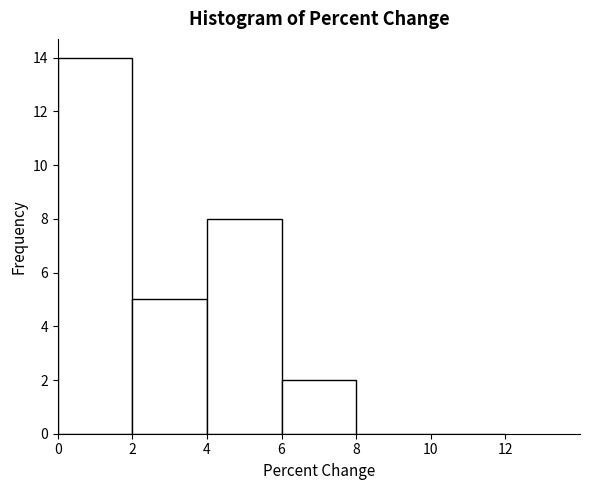

Over which range of the x-axis is the bar tallest?

0 to 2